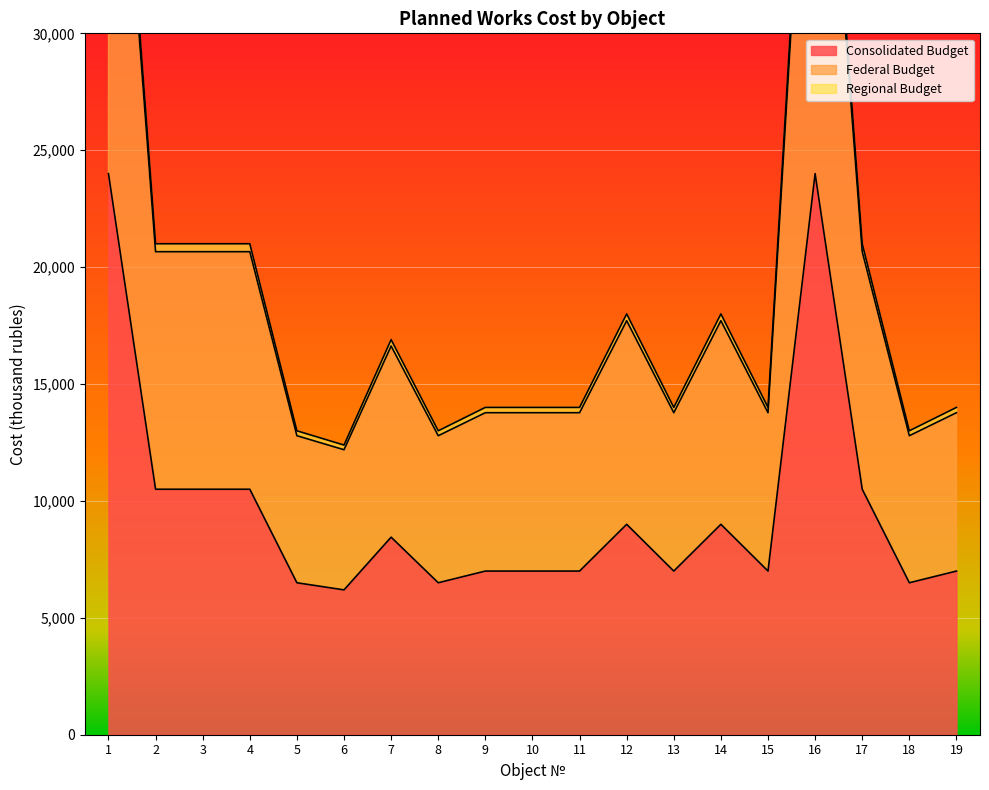

Reading left to right, extract all data points from this chart.

Consolidated Budget: 24000.0	10500.0	10500.0	10500.0	6500.0	6195.0	8450.0	6500.0	7000.0	7000.0	7000.0	9000.0	7000.0	9000.0	7000.0	24000.0	10500.0	6500.0	7000.0
Federal Budget: 47222.4	20659.8	20659.8	20659.8	12789.4	12189.3	16626.2	12789.4	13773.2	13773.2	13773.2	17708.4	13773.2	17708.4	13773.2	47222.4	20659.8	12789.4	13773.2
Regional Budget: 48000.0	21000.0	21000.0	21000.0	13000.0	12390.0	16900.0	13000.0	14000.0	14000.0	14000.0	18000.0	14000.0	18000.0	14000.0	48000.0	21000.0	13000.0	14000.0